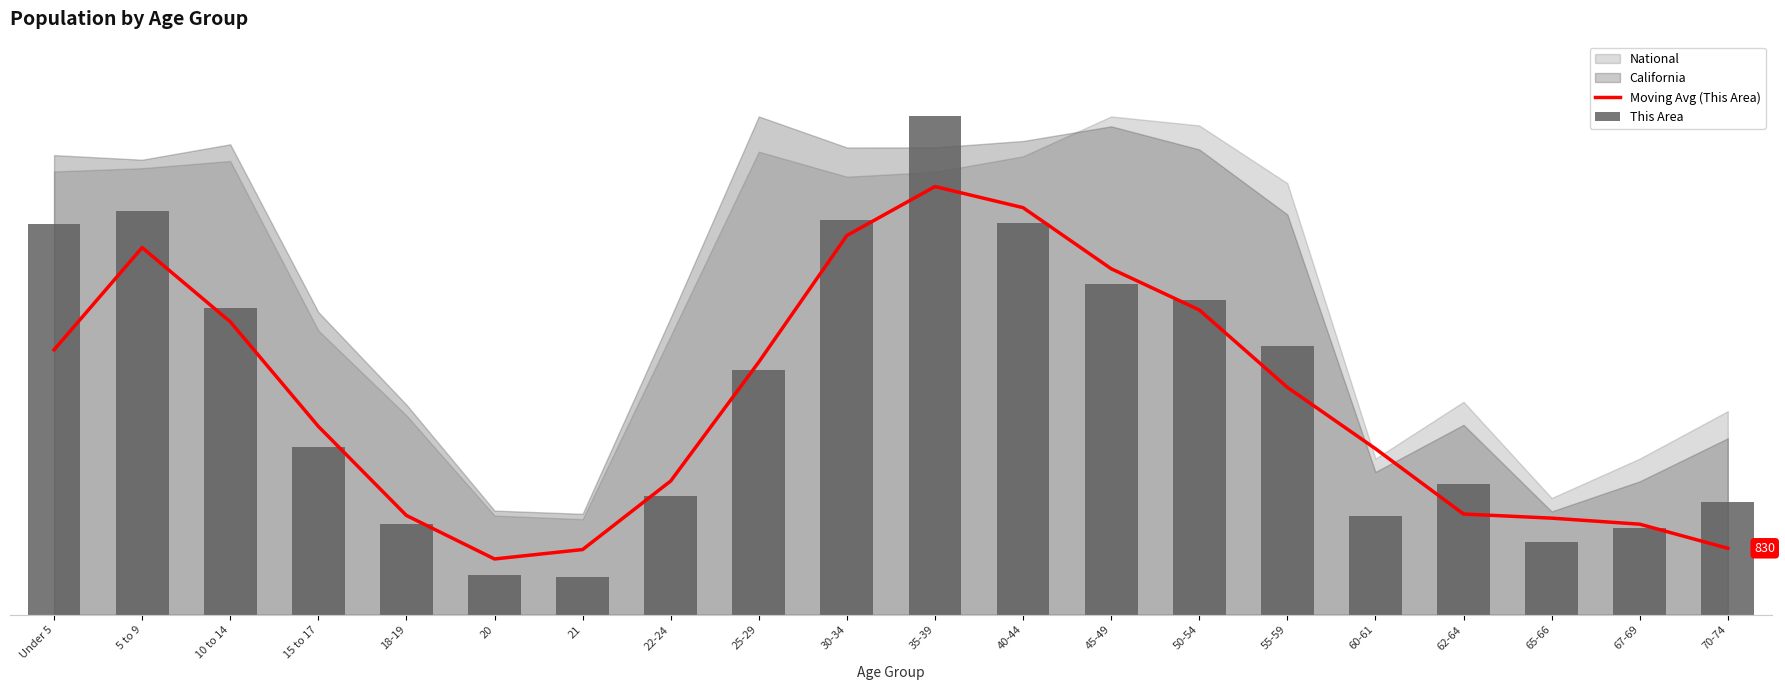

What is the label of the 16th bar from the right?

18-19